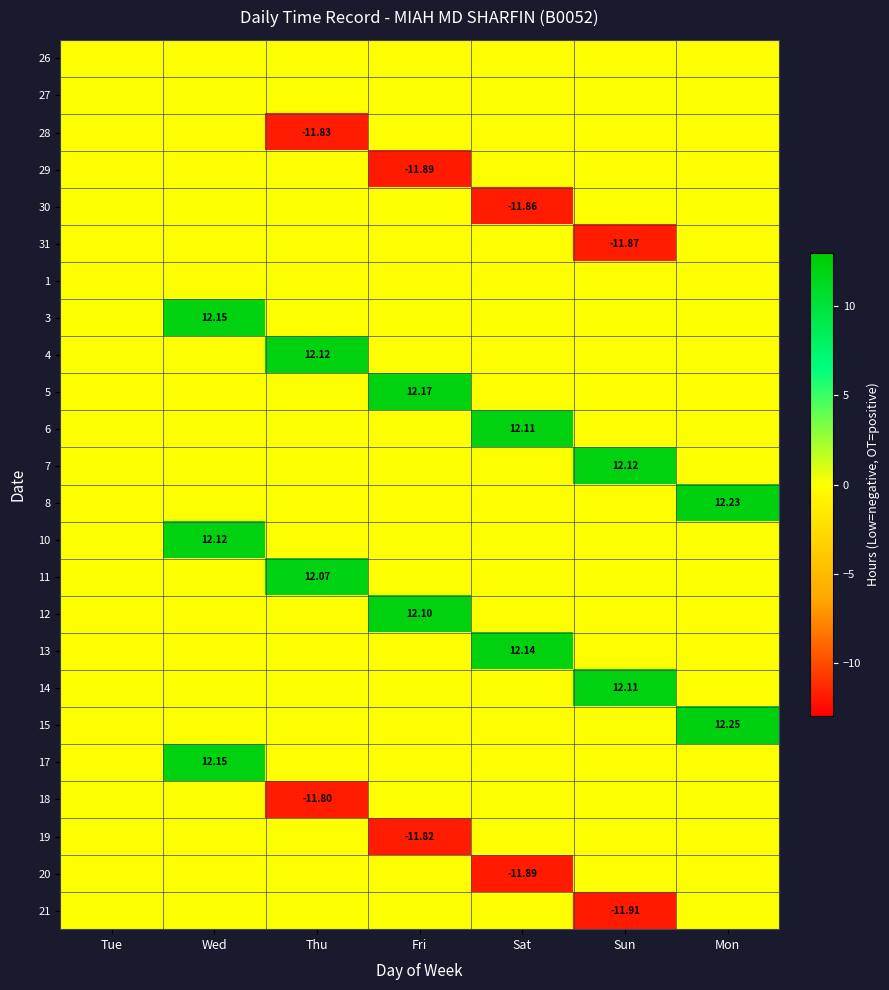

Count the number of categories in the chart.

7